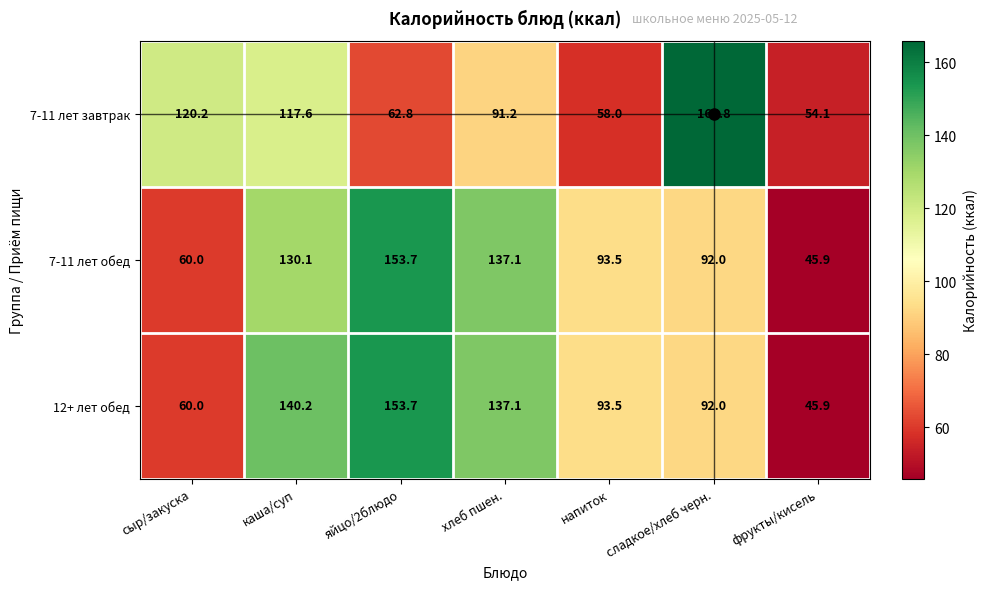

Count the number of categories in the chart.

7